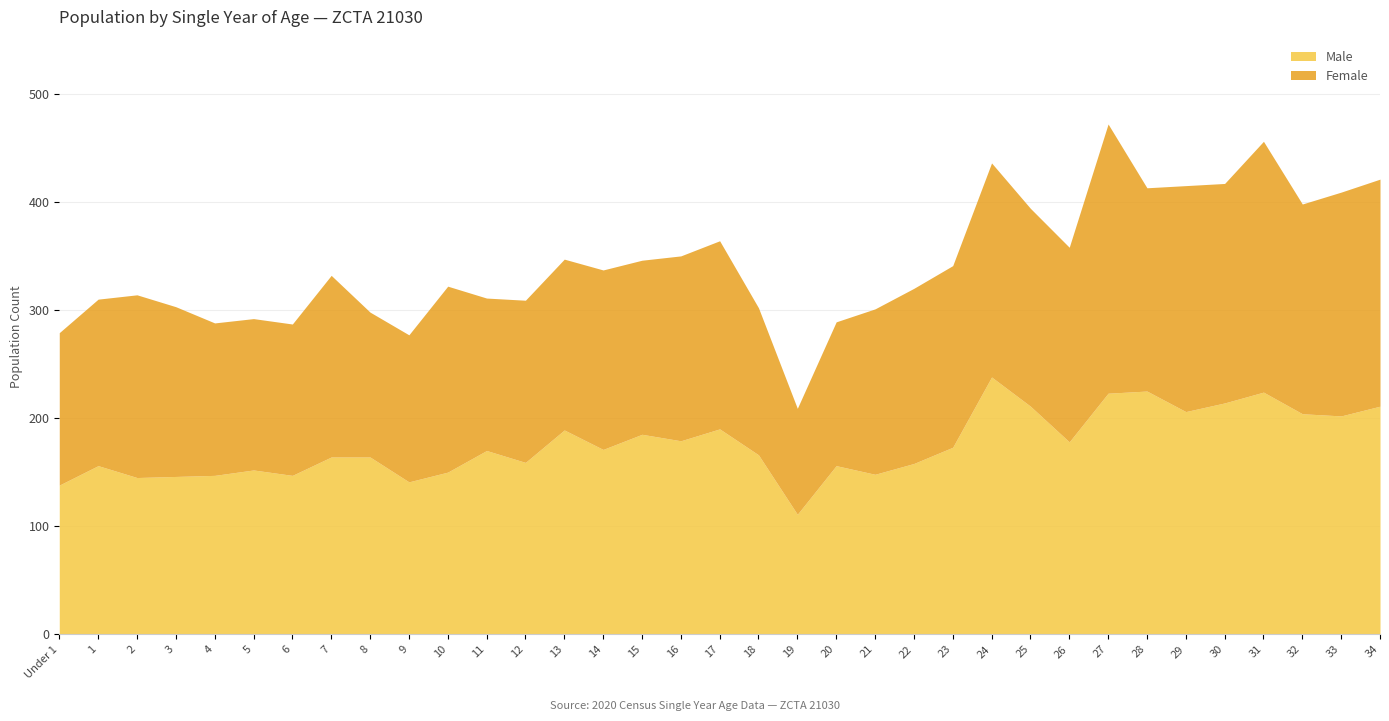

How many data points does each series have?

35